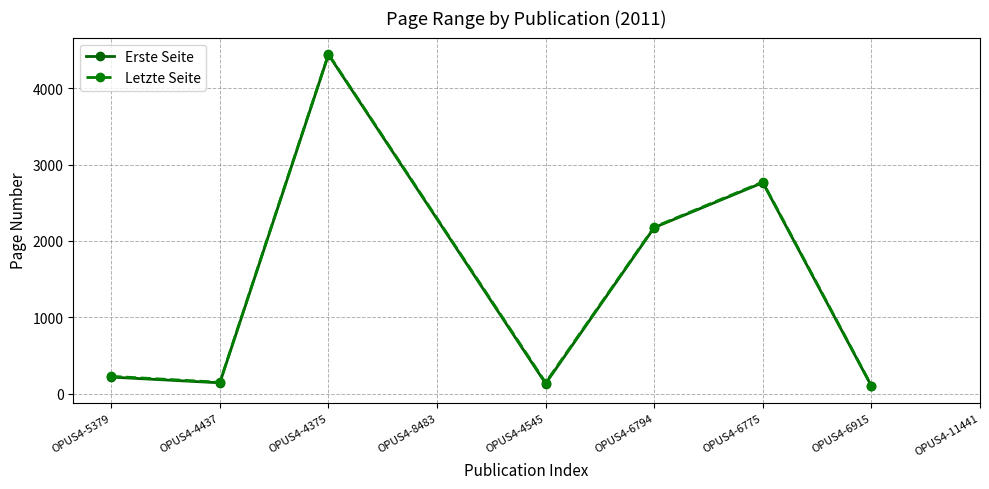

What is the minimum value for Letzte Seite?

105